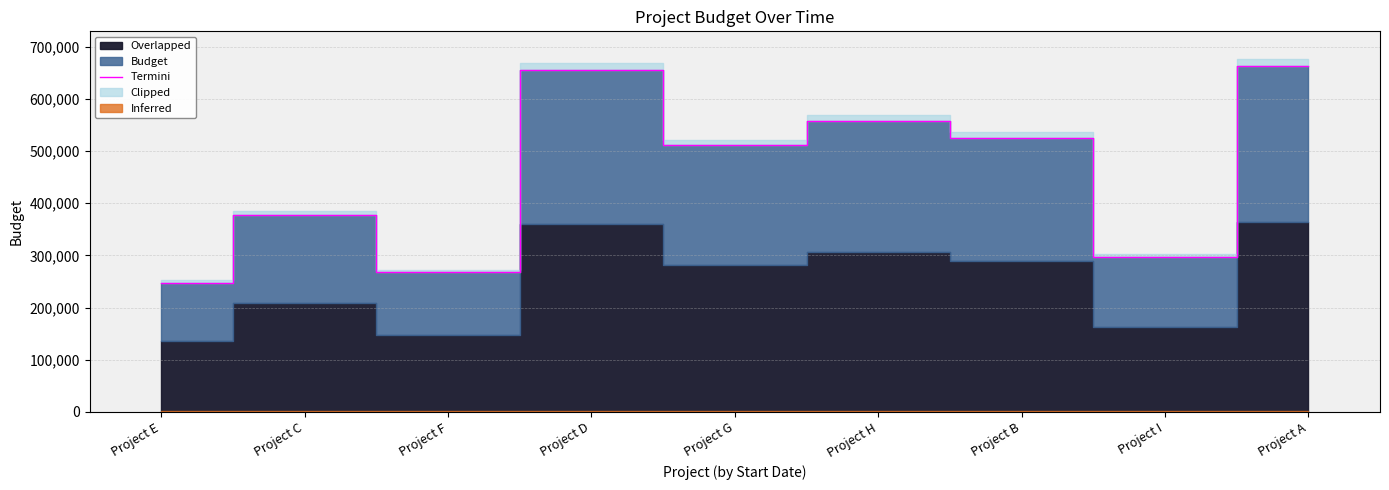

Reading right to left, transcribe all the data shown in this chart.

662842	296610	525326	557920	510807	655542	267189	377758	247075